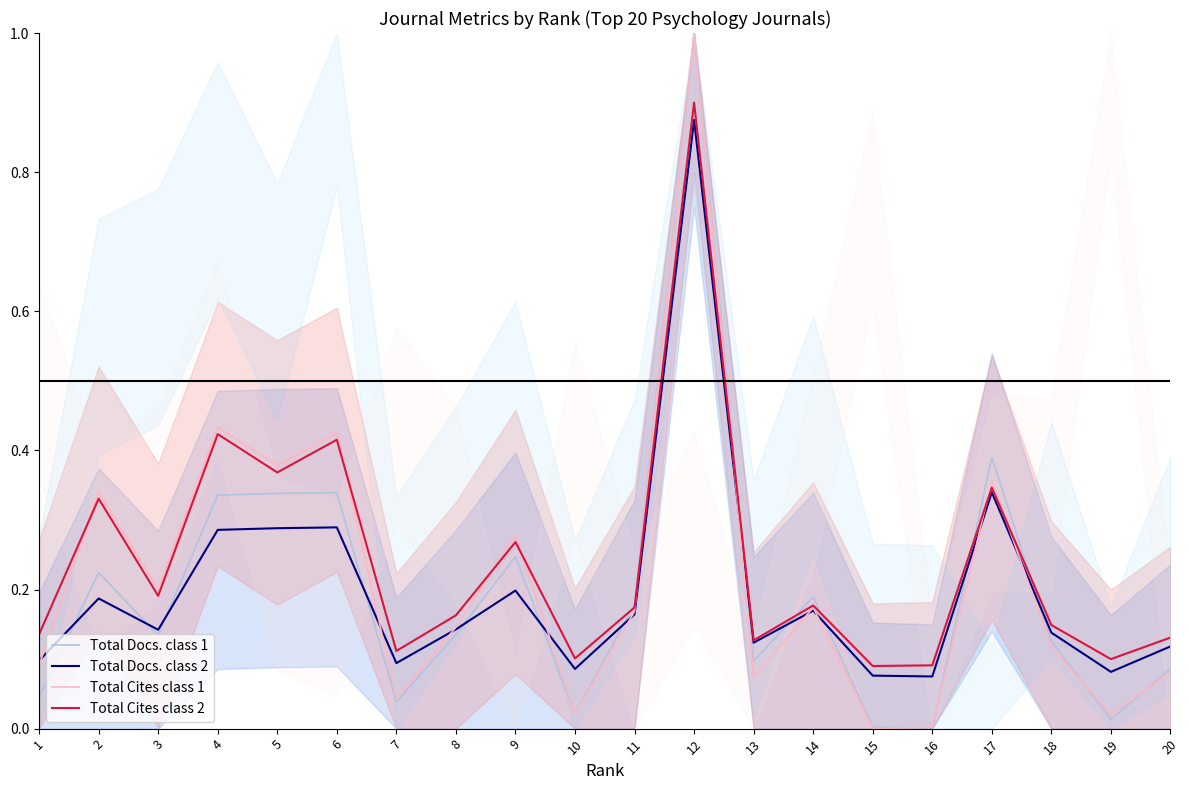

What is the value of the Total Docs. class 1 point at the 20th from the left?

0.1